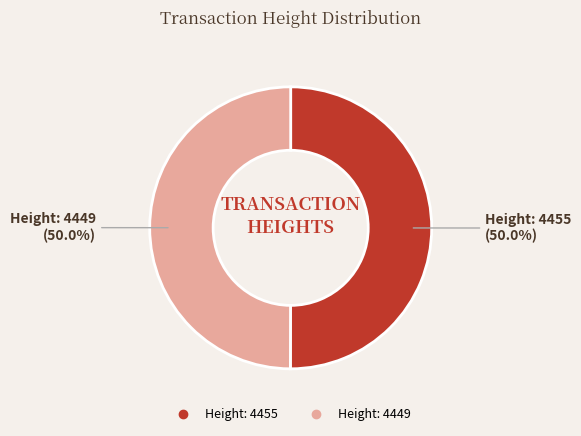

To the nearest percent, what is the combined percentage of Height: 4455 and Height: 4449?

100%